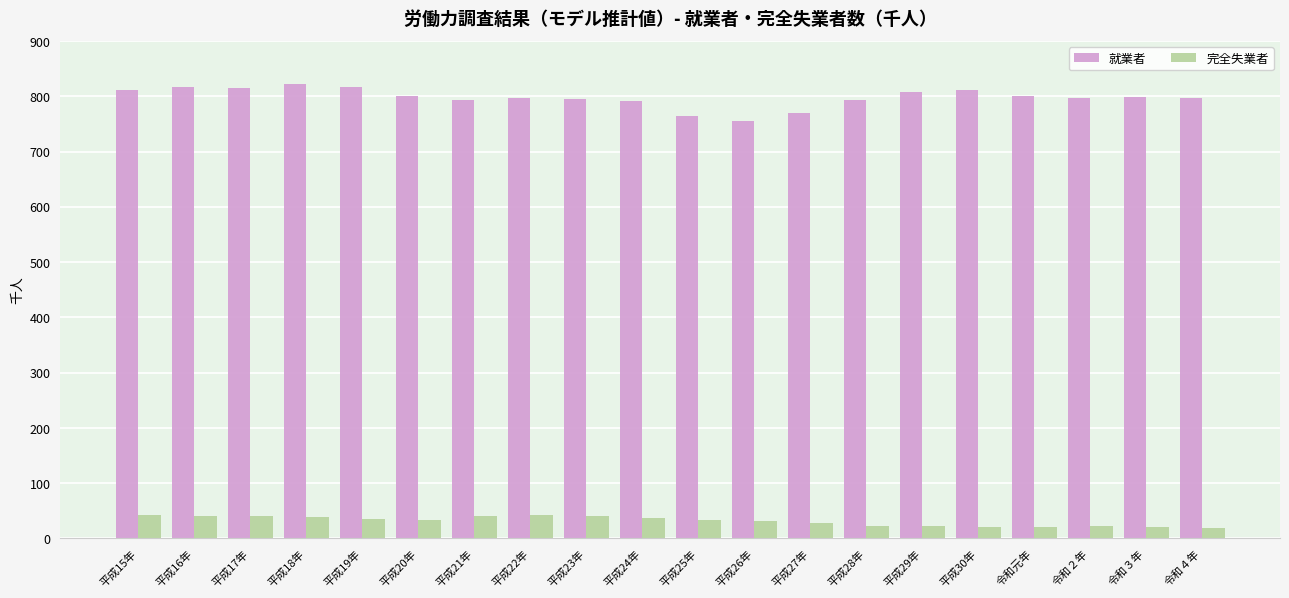

What is the difference between the second highest and second lowest values in the 就業者 series?

53